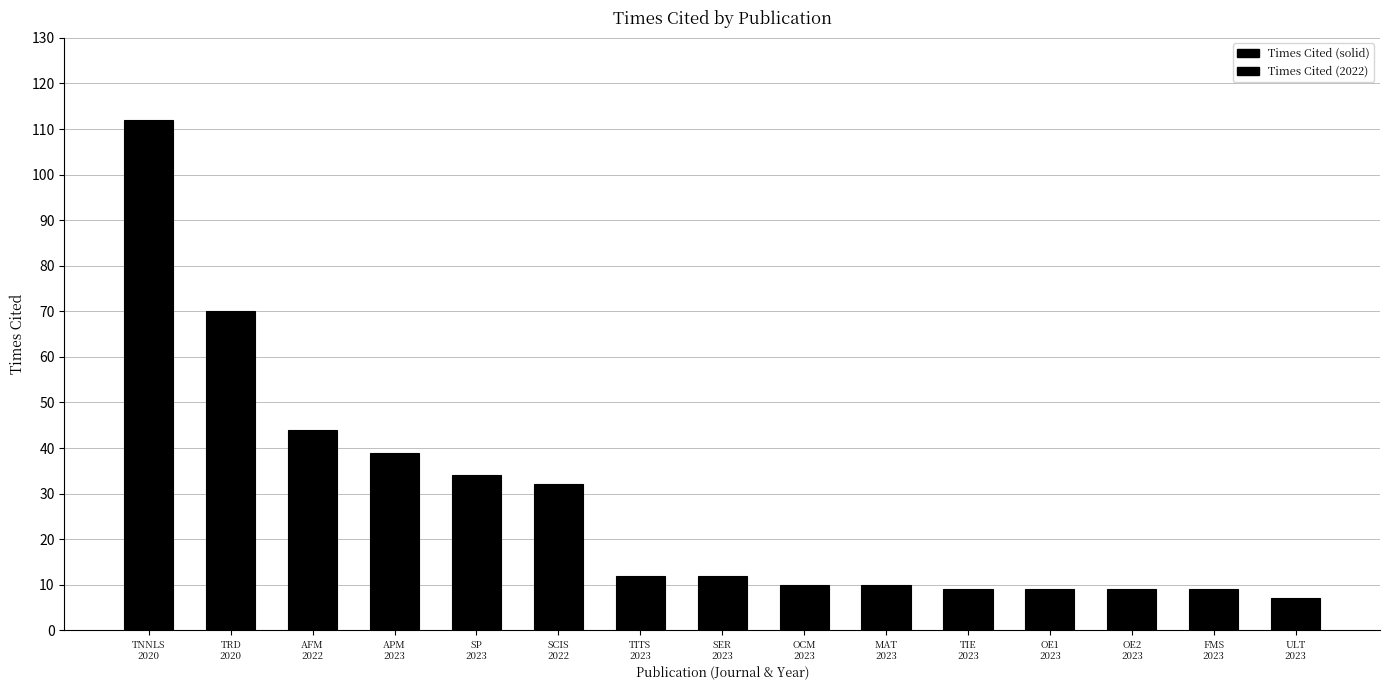

Which has a higher value, 2023 or 2023?

2023